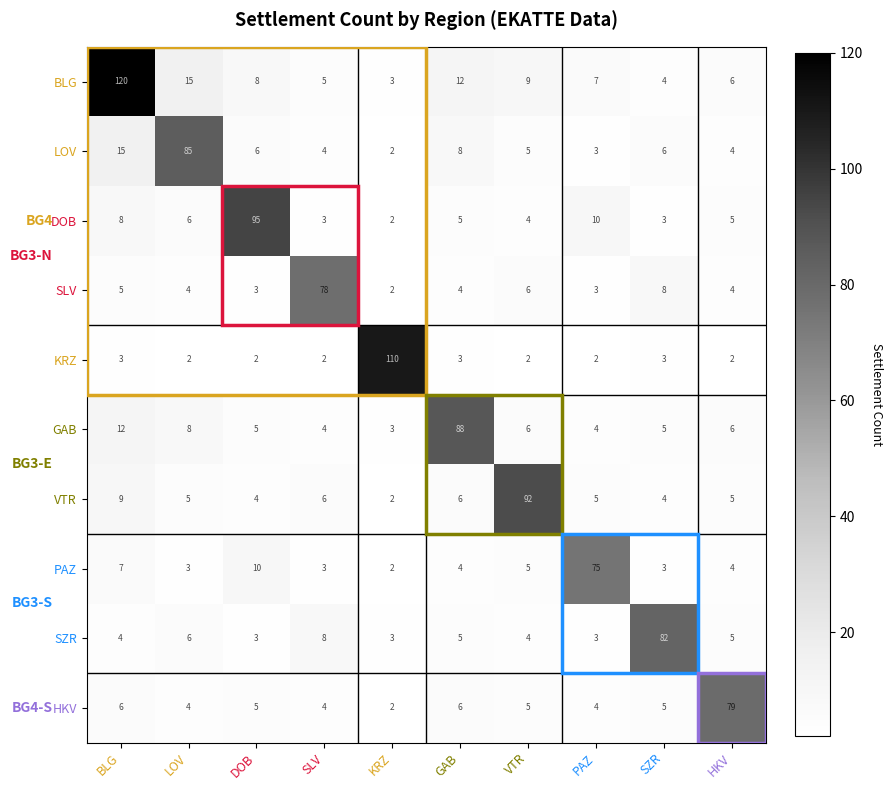

The BLG series shows 6 at HKV. True or false?

True